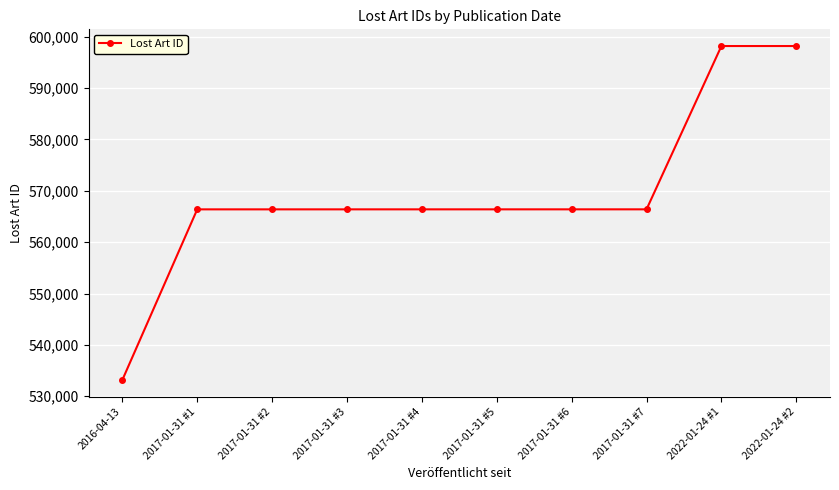

What is the minimum value shown in the chart?

533174